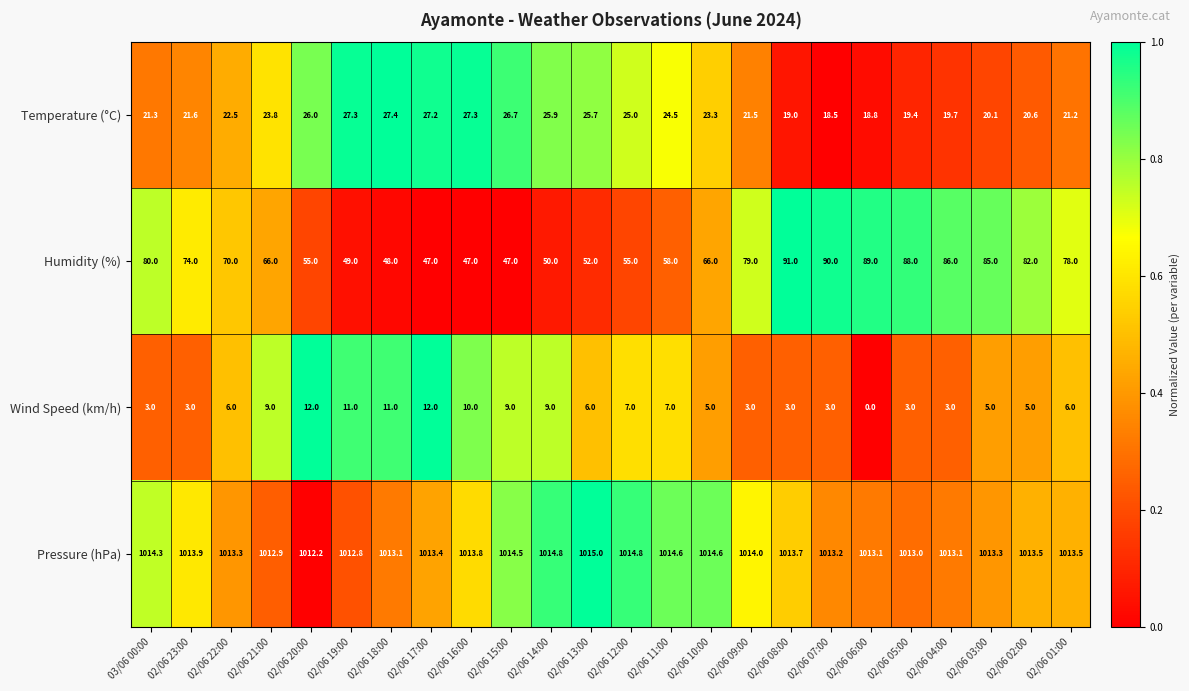

Is it true that Wind Speed (km/h) equals 8.1 at 02/06 10:00?

False